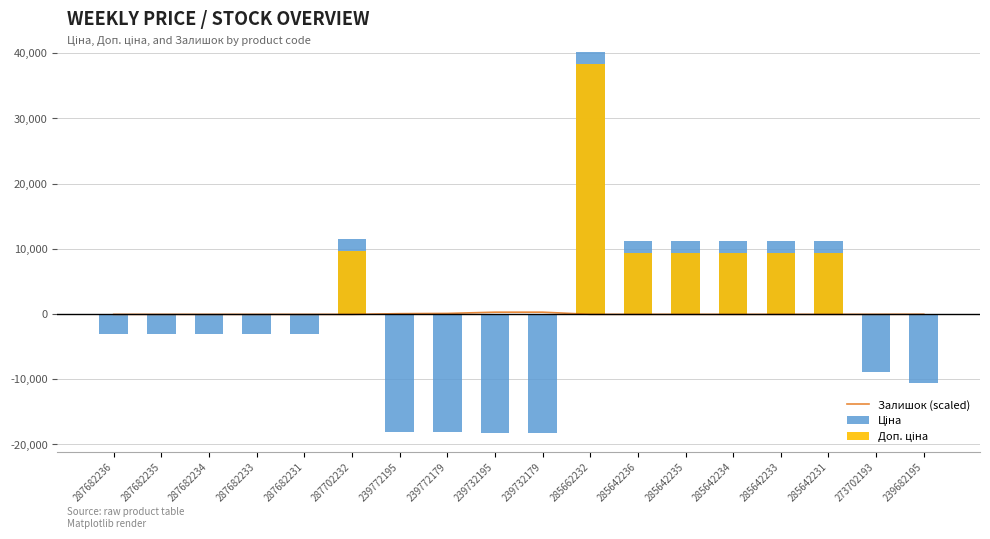

Which series has the largest range (max minus min)?

Ціна